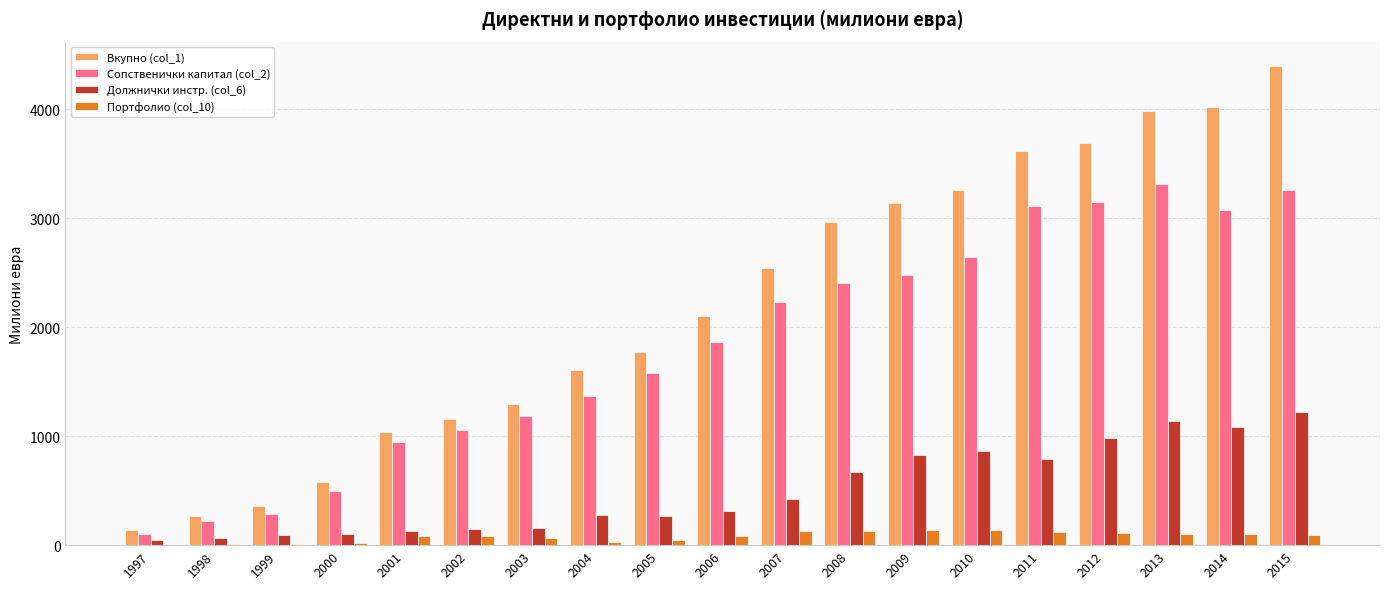

Is the value of Портфолио (col_10) at 2014 greater than the value of Вкупно (col_1) at 2007?

No